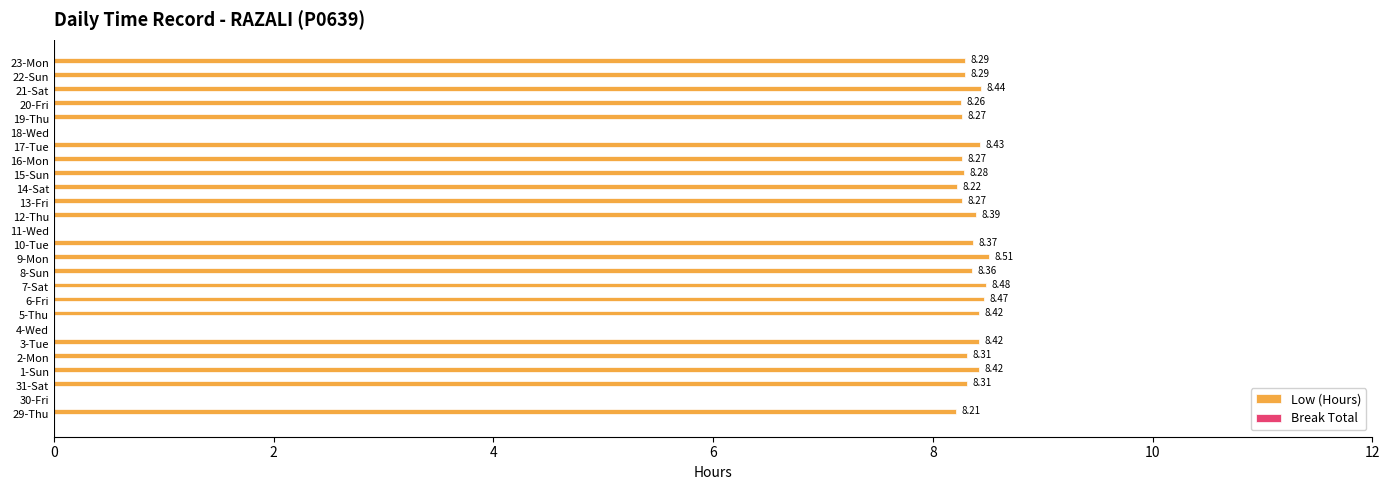

Which has a higher value, 7-Sat or 22-Sun?

7-Sat